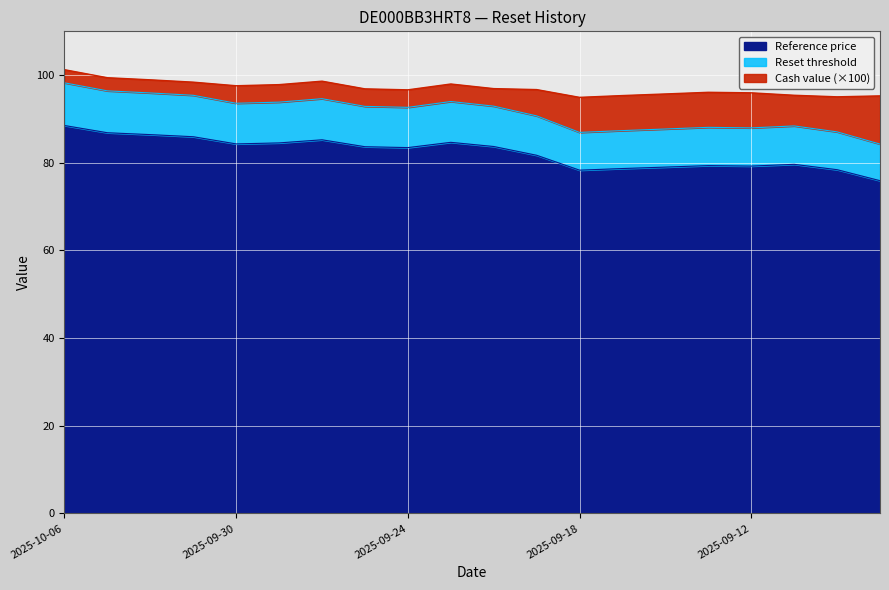

What is the label of the 10th point from the right?

2025-09-22